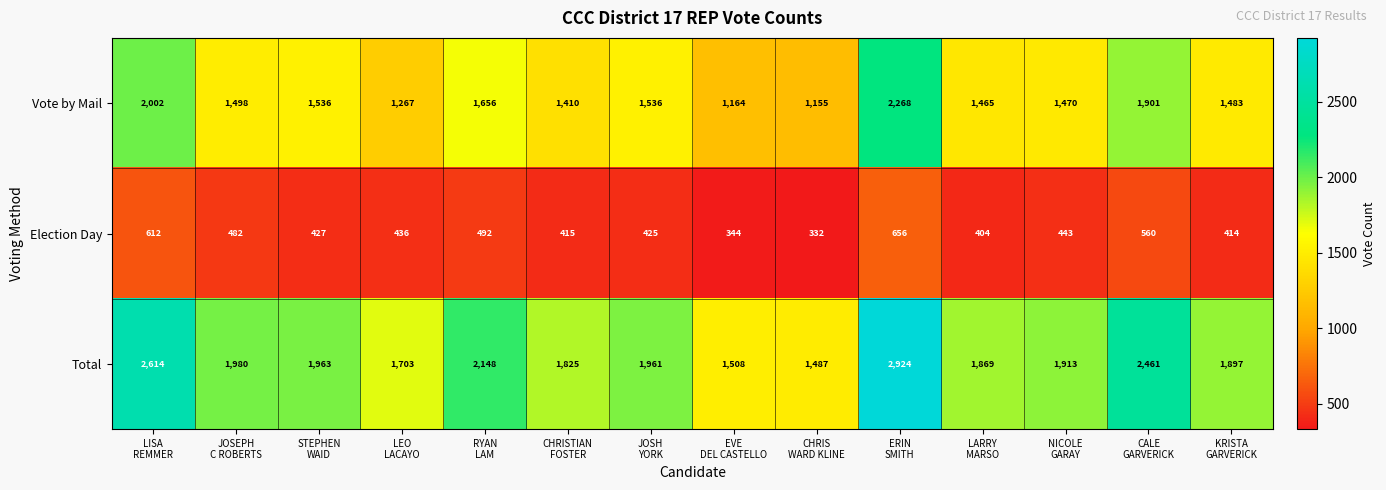

What is the minimum value shown in the chart?

332